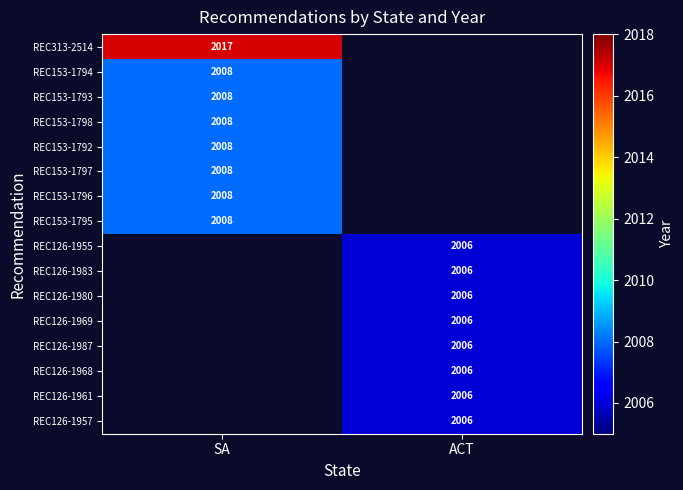

True or false: REC153-1798 has a value of 2008 at SA.

True